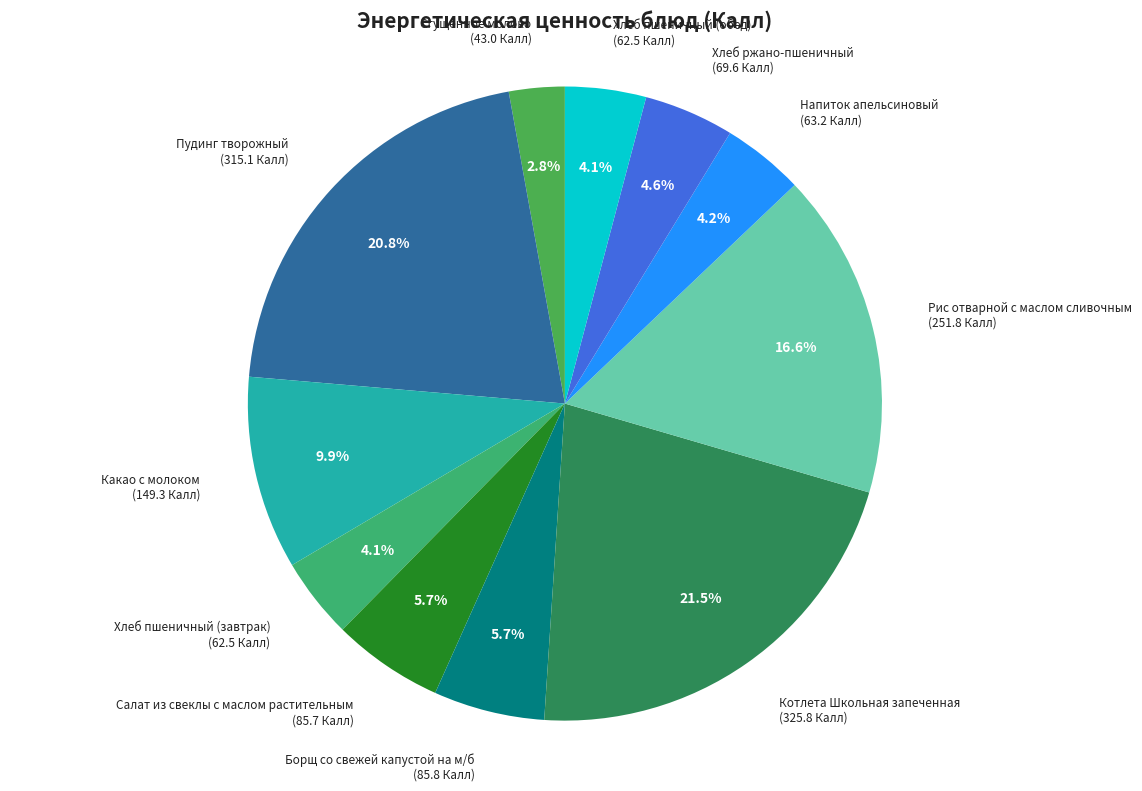

What is the ratio of the value at Хлеб ржано-пшеничный to the value at Сгущенное молоко?

1.6